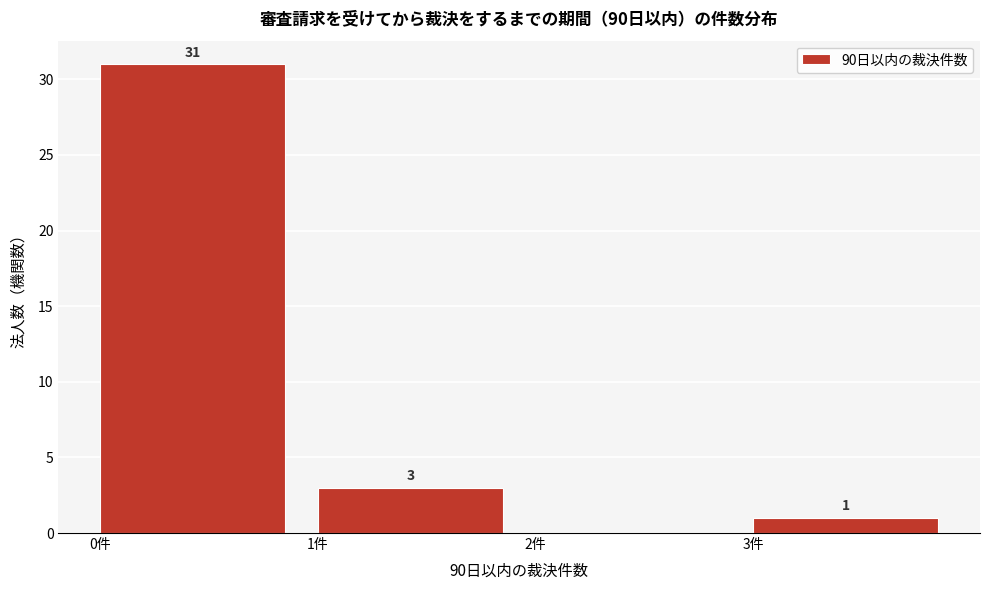

Over which range of the x-axis is the bar tallest?

0 to 1